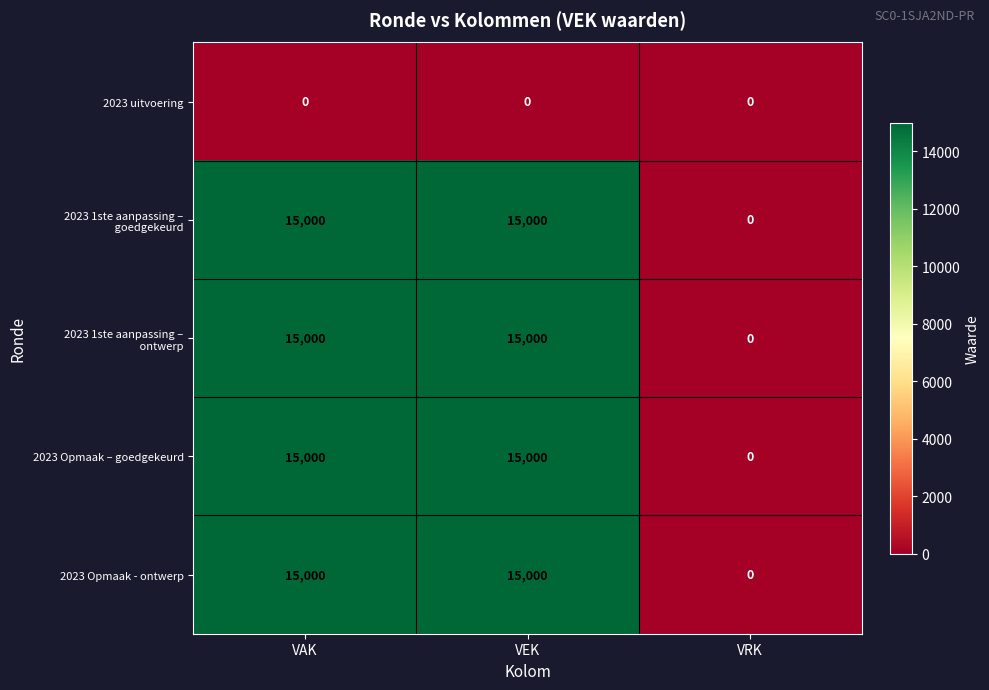

How many data points does each series have?

3